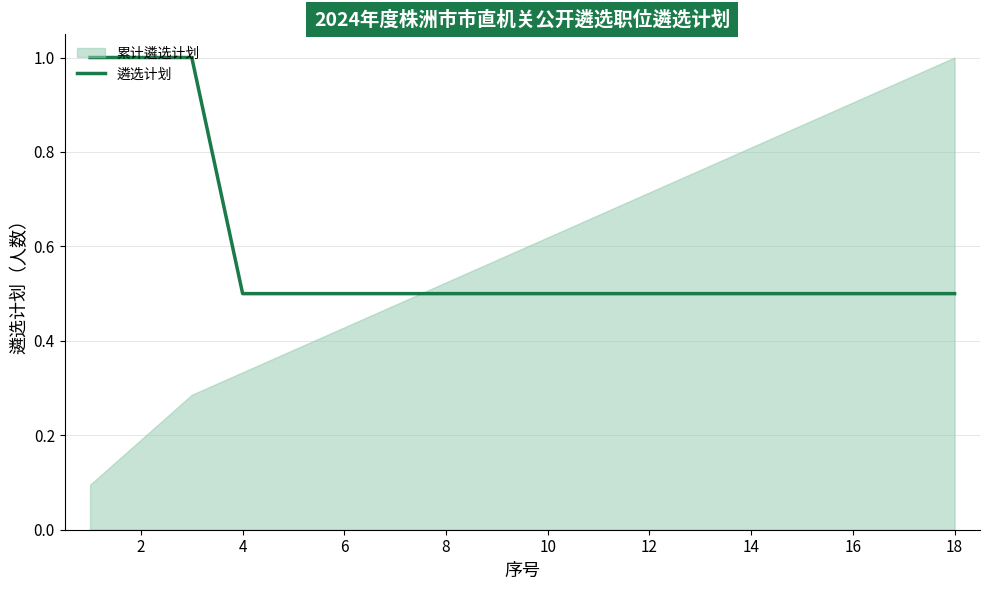

The 遴选计划 series shows 0.2 at 14. True or false?

False